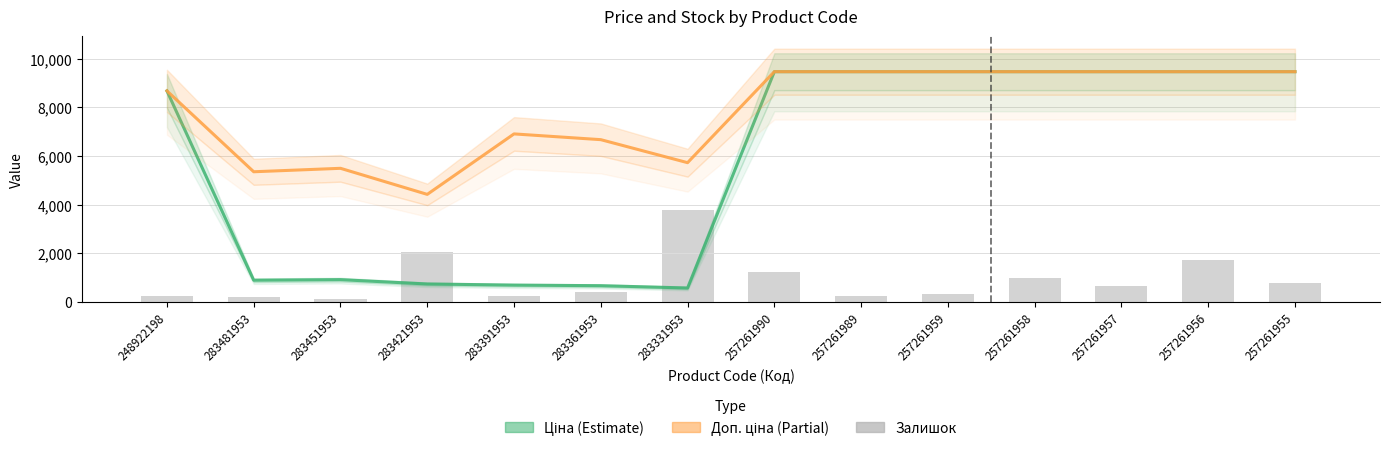

Is it true that Залишок equals 103.7 at 283451953?

True